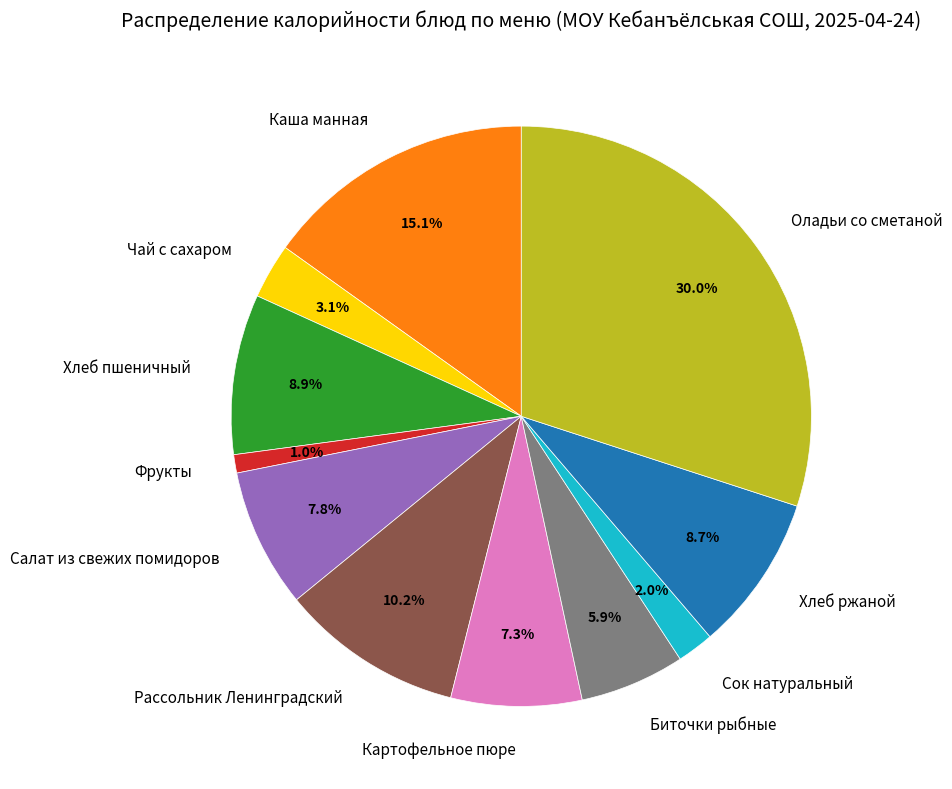

Which slice is the largest?

Оладьи со сметаной